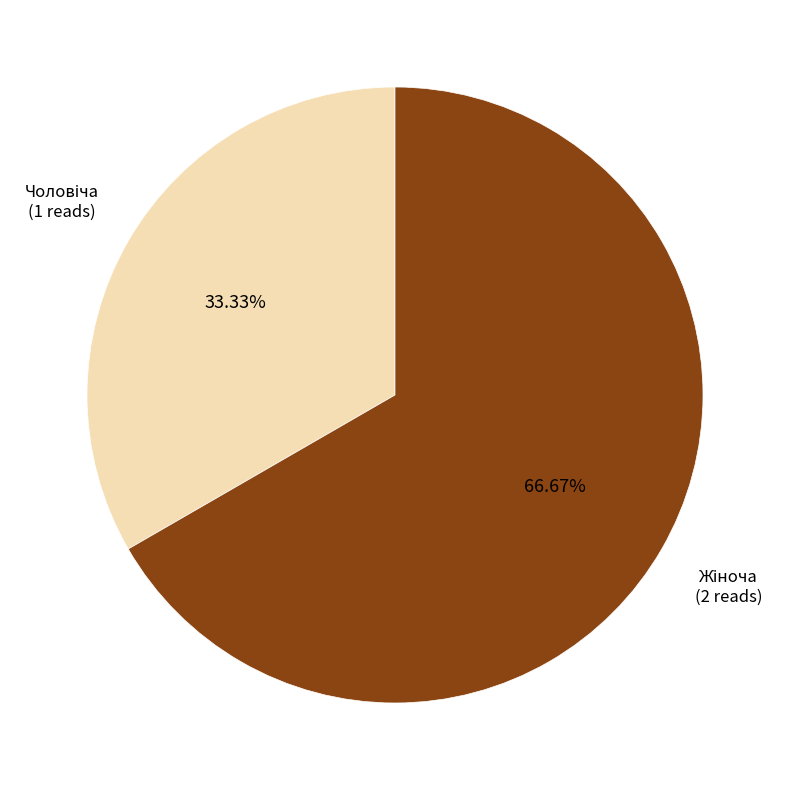

Does any single category account for the majority?

Yes